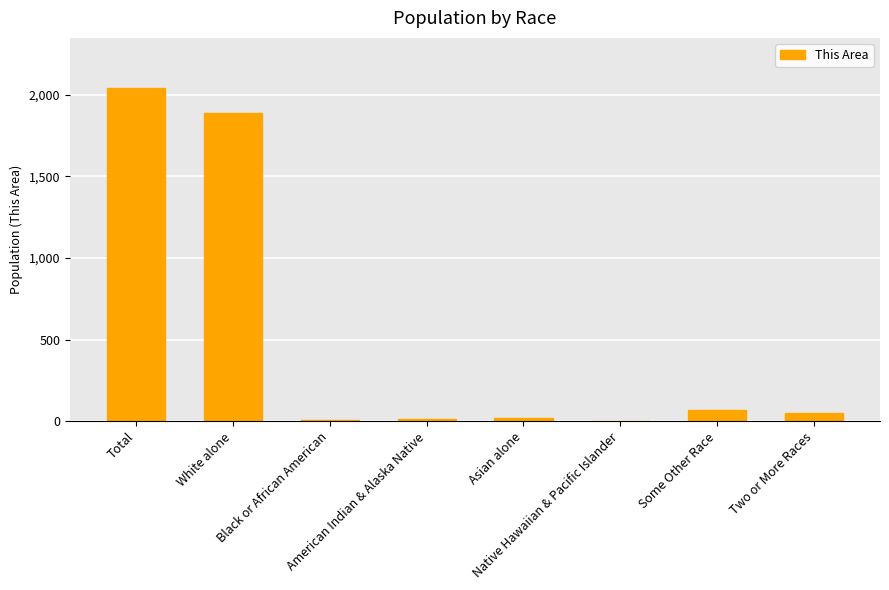

The value at Black or African American is 5. True or false?

True